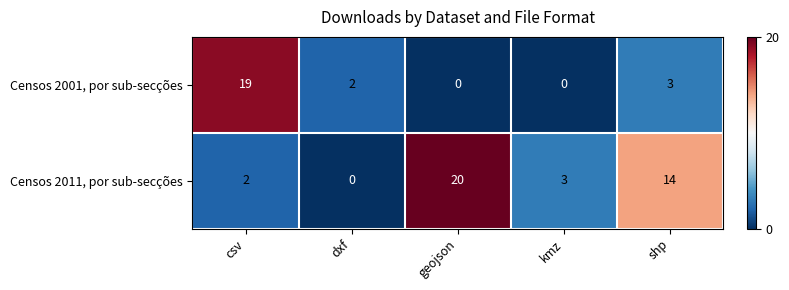

How many categories are shown in the chart?

5